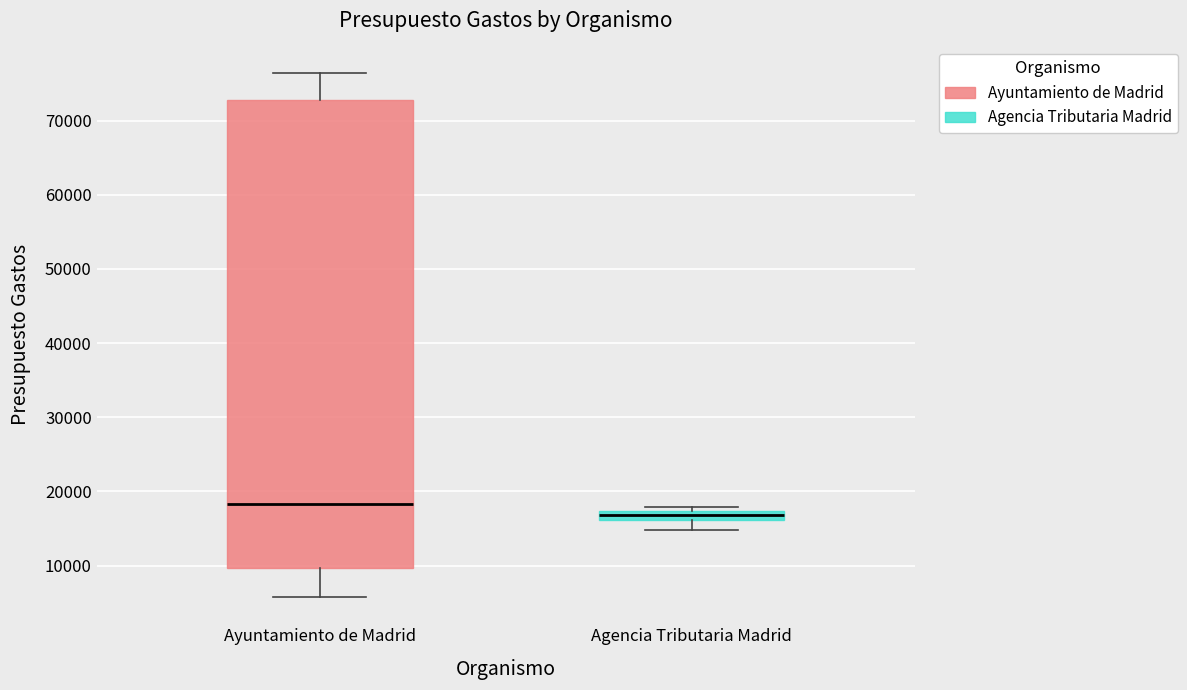

Which box is the tallest, from its lower edge to its upper edge?

Ayuntamiento de Madrid